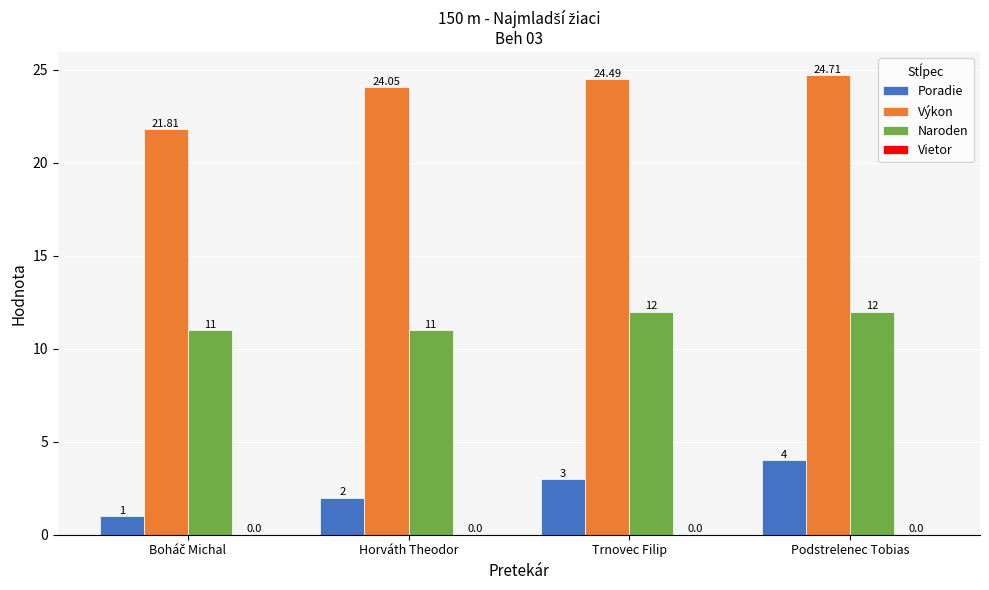

Rank the series by their maximum value, from lowest to highest.

Poradie, Naroden, Výkon